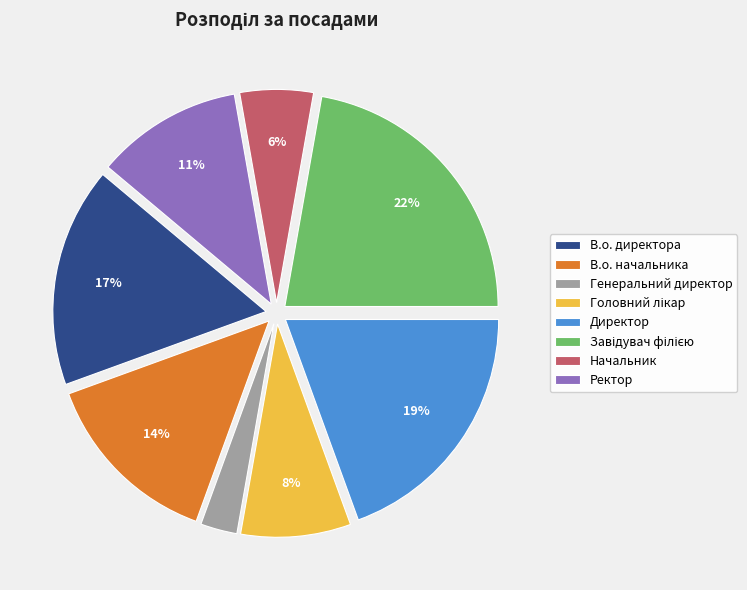

How many slices are in this pie chart?

8